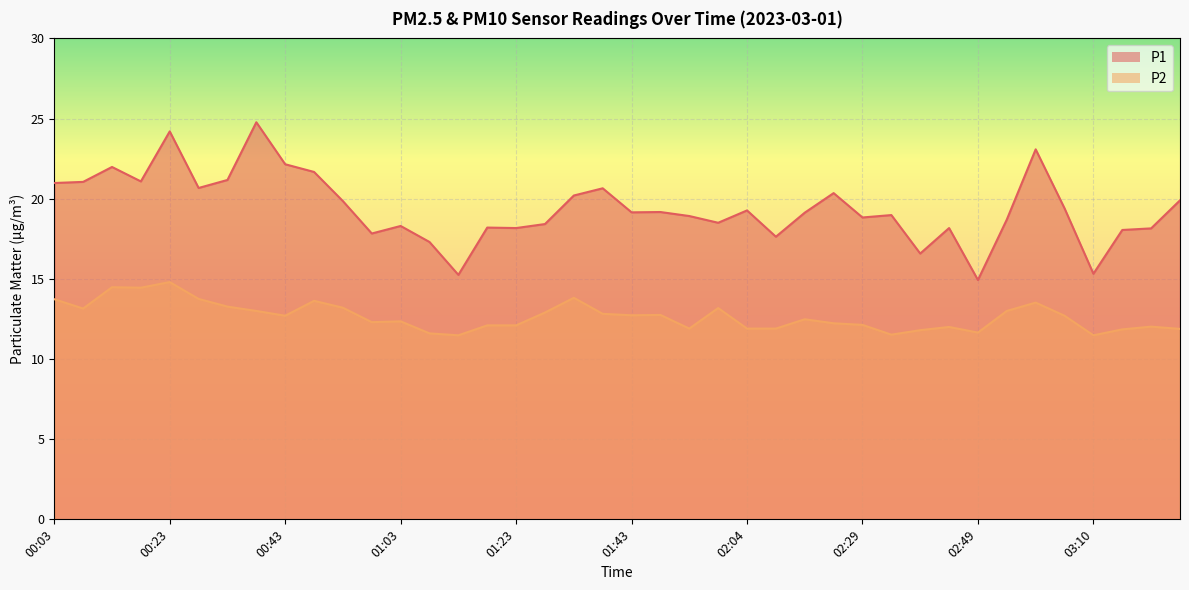

Count the number of categories in the chart.

40